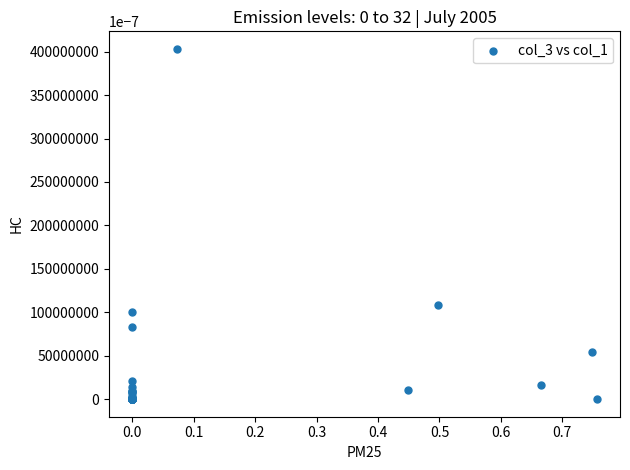

What Y value in the scatter plot is closest to 20?

10.8